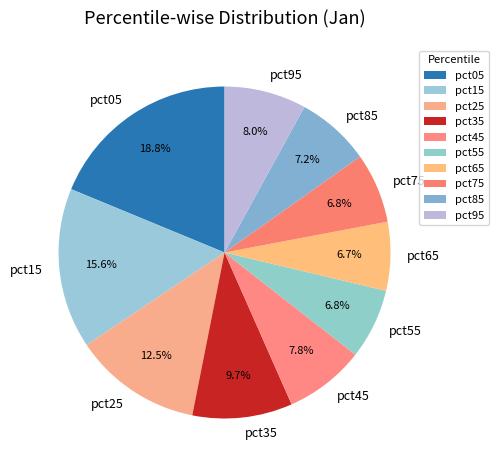

To the nearest percent, what portion does pct15 represent?

16%